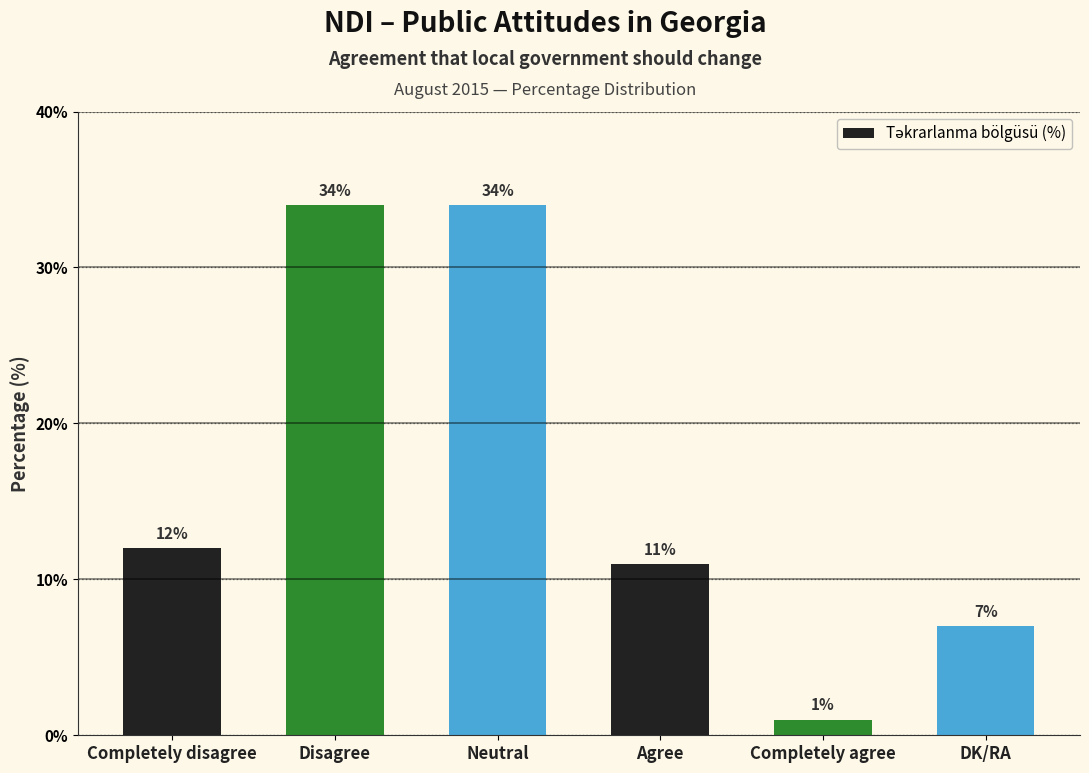

At which label is the value closest to 17?

Completely disagree